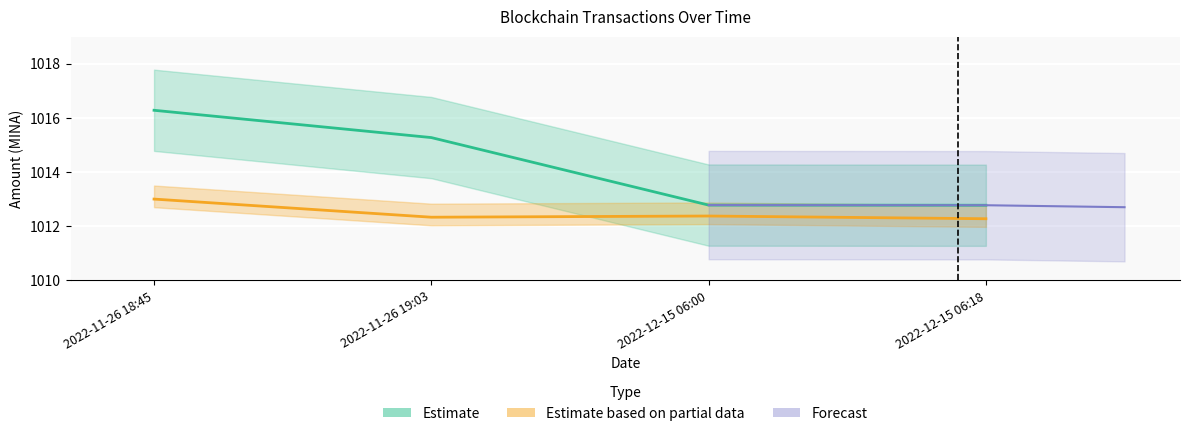

How many Fee values are between 1012 and 1013?

4